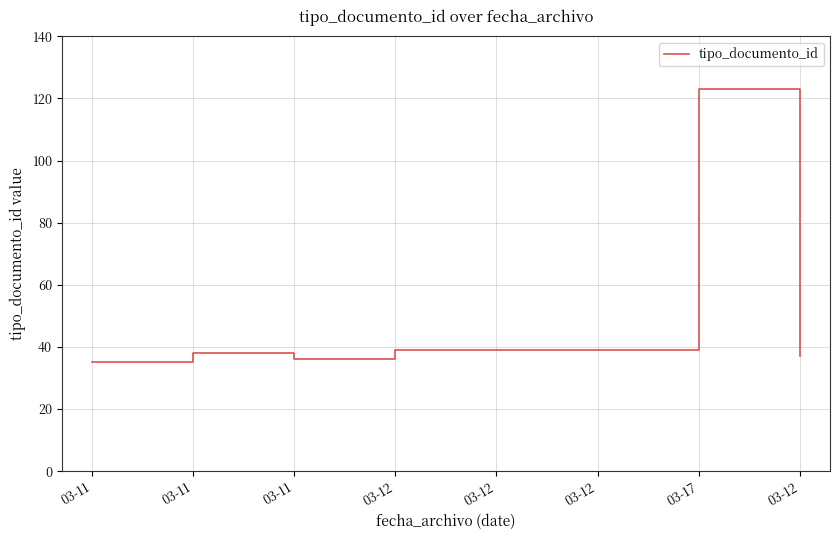

What is the change in value from 03-12 to 03-17?

+84